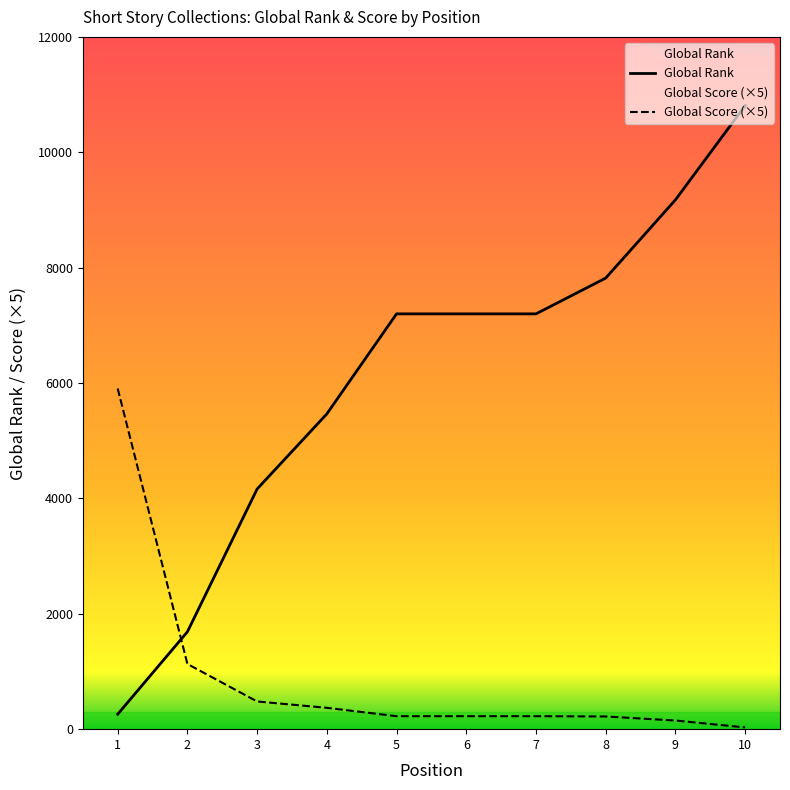

Which series ends up on top after the final intersection of Global Rank and Global Score?

Global Rank